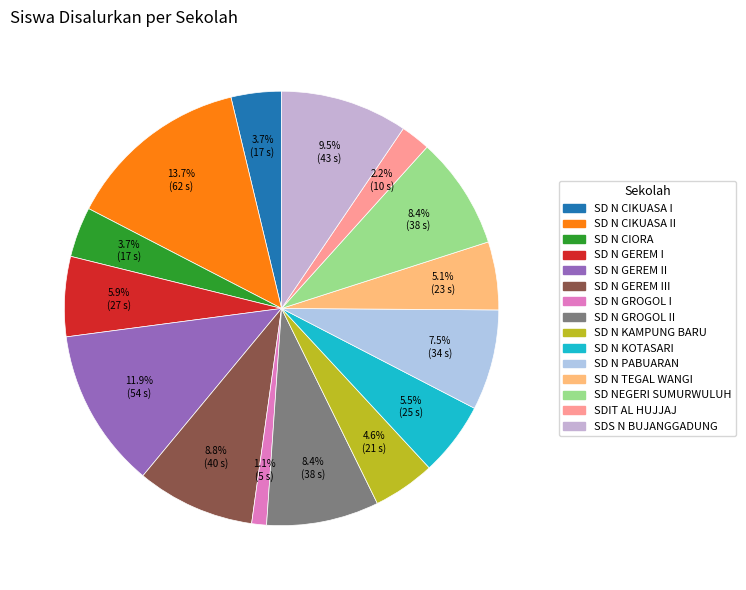

Count the number of slices in the pie.

15